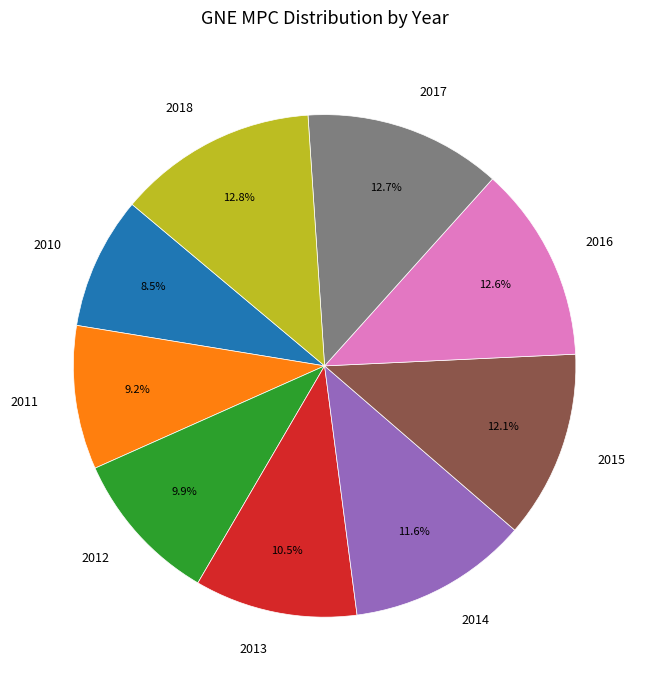

To the nearest percent, what percentage of the pie is 2016?

13%